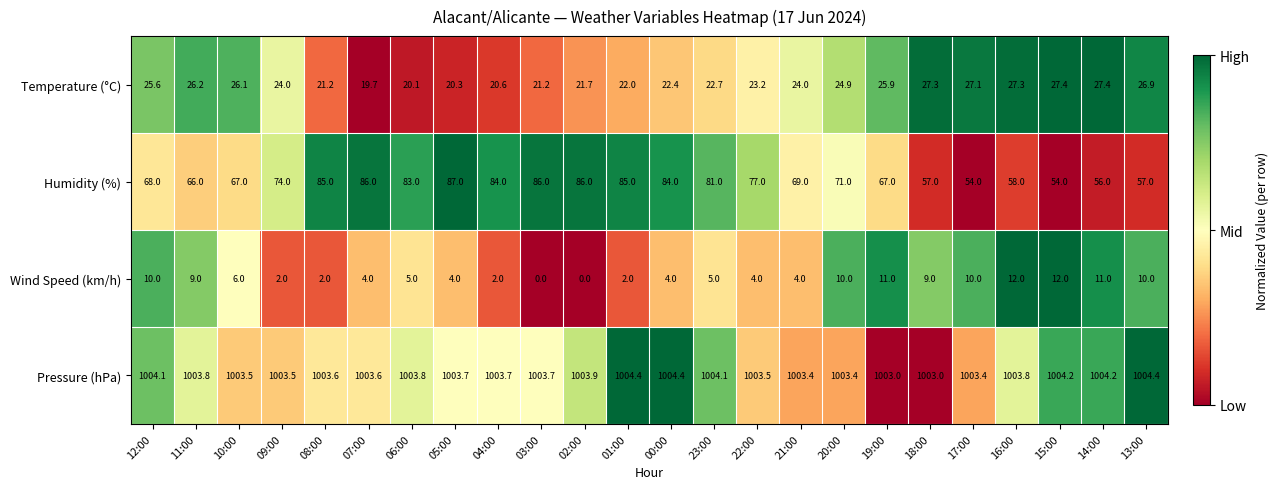

Which series has the largest total across all categories?

Pressure (hPa)